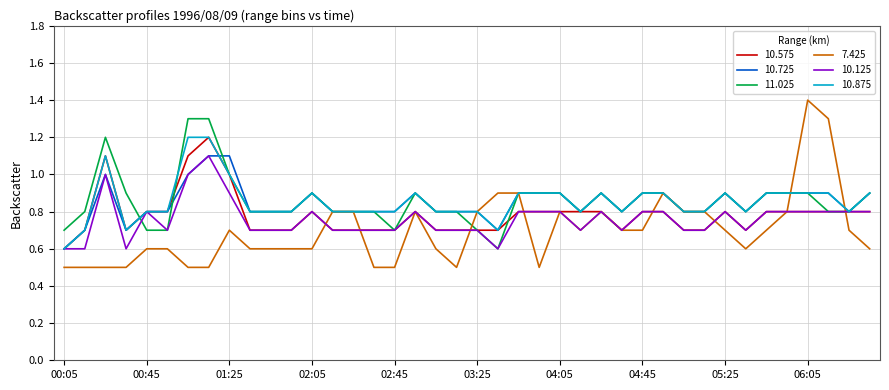

What is the highest value of the 10.125 series?

1.1